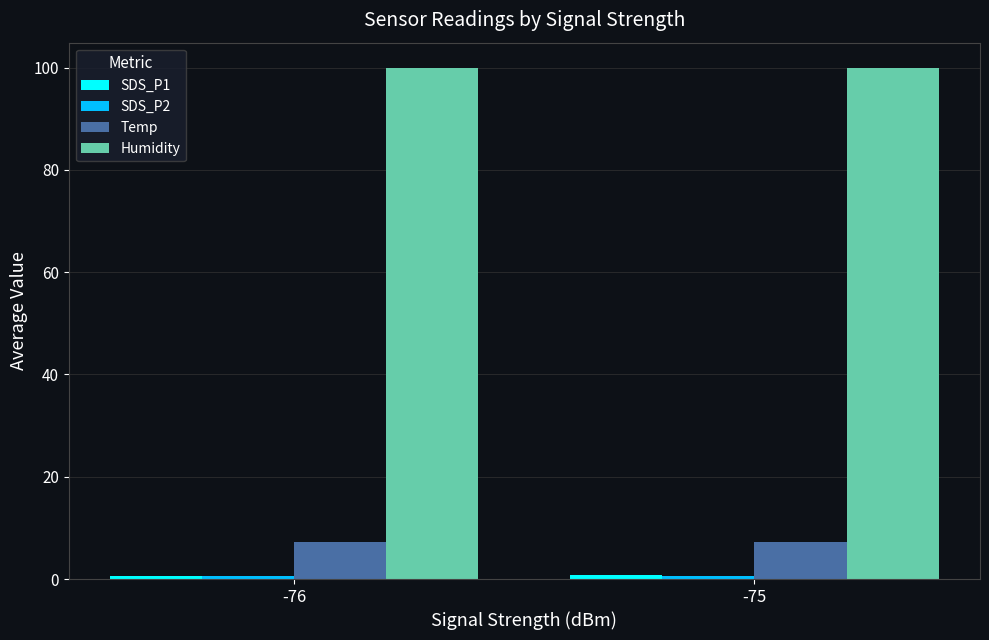

What is the average value of the Humidity series?

99.9